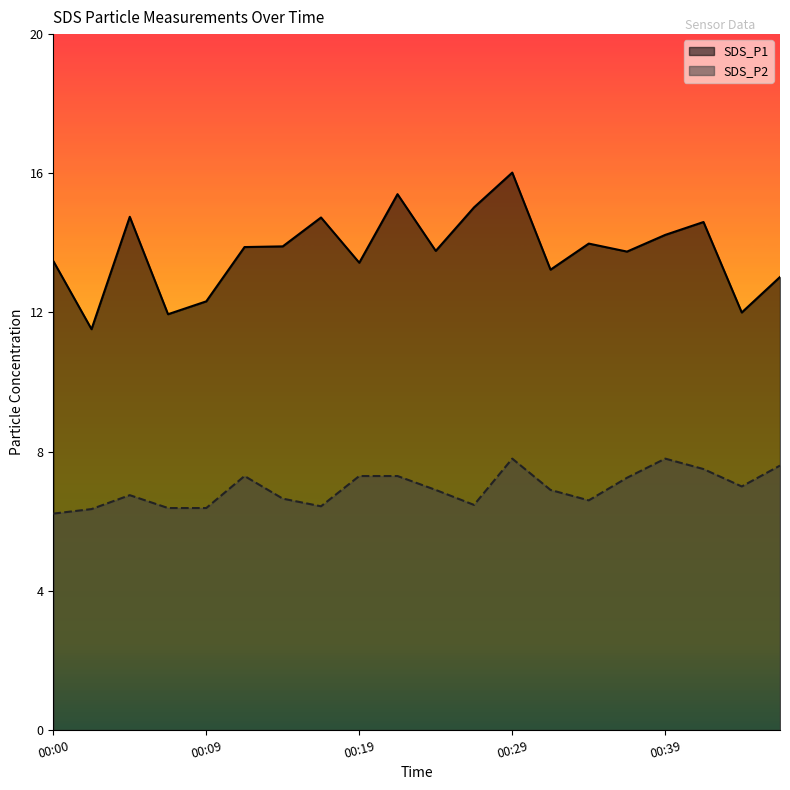

True or false: SDS_P2 and SDS_P1 intersect in this chart.

False